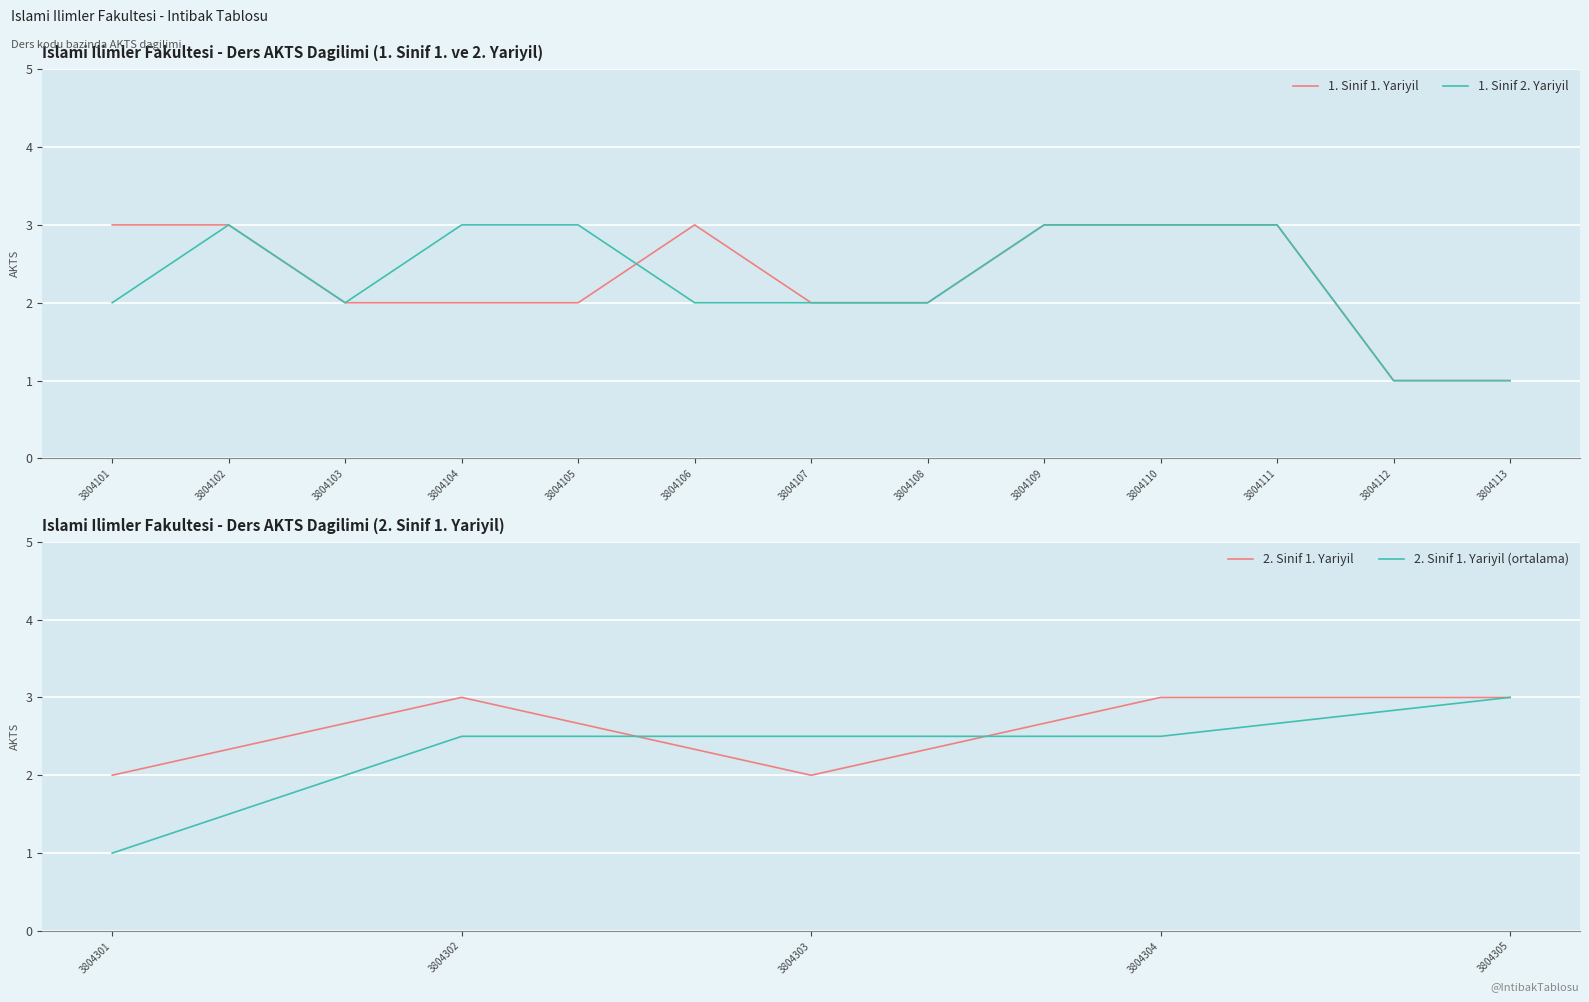

Is it true that 1. Sinif 1. Yariyil equals 3 at 3804111?

True